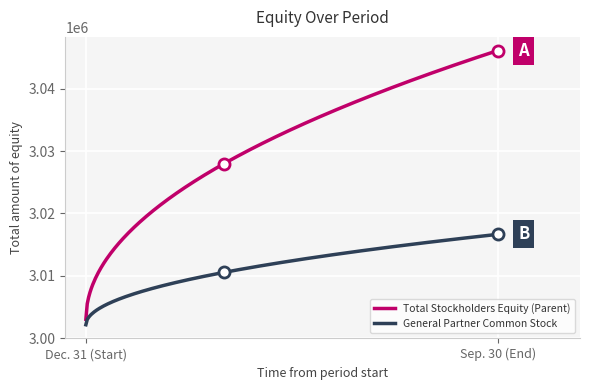

Which series has the largest total across all categories?

Total Stockholders Equity (Parent)